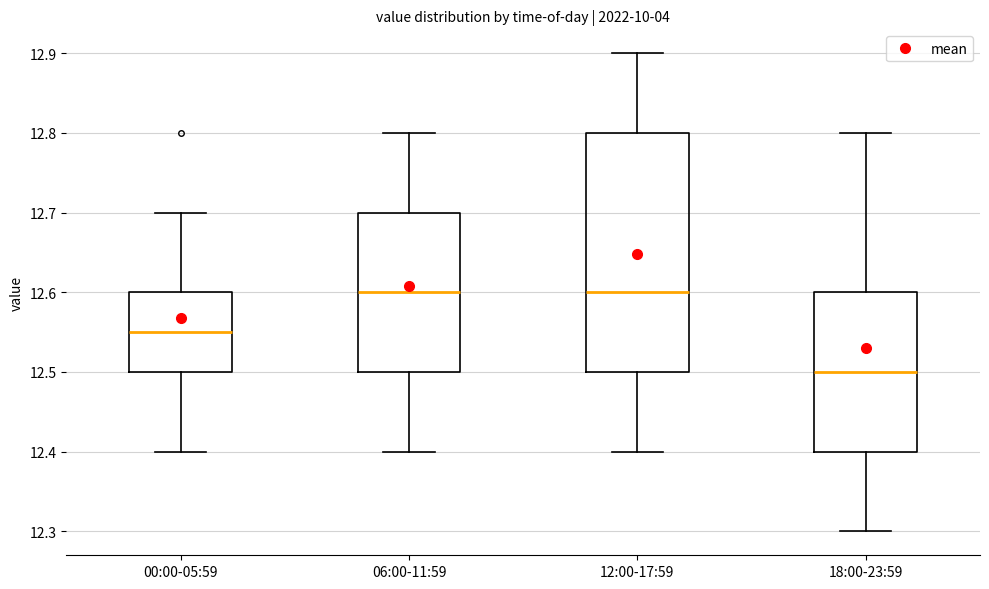

Where is the lower edge of the box for 12:00-17:59 on the y-axis? The values are not printed on the chart, so give them approximately, as read against the axis.

12.50